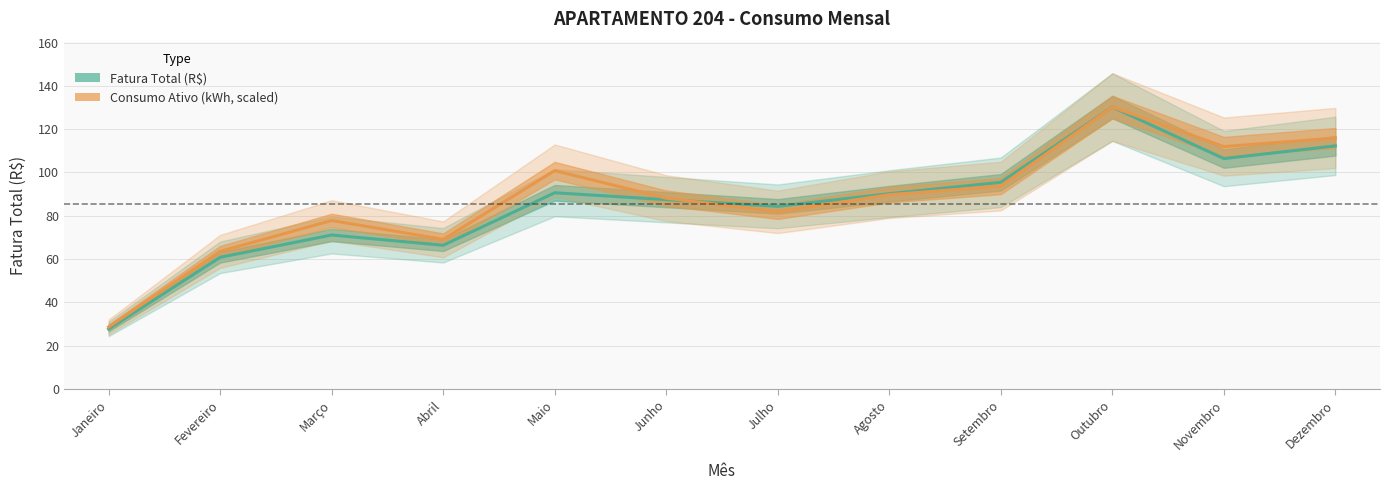

What position from the right is Fevereiro?

11